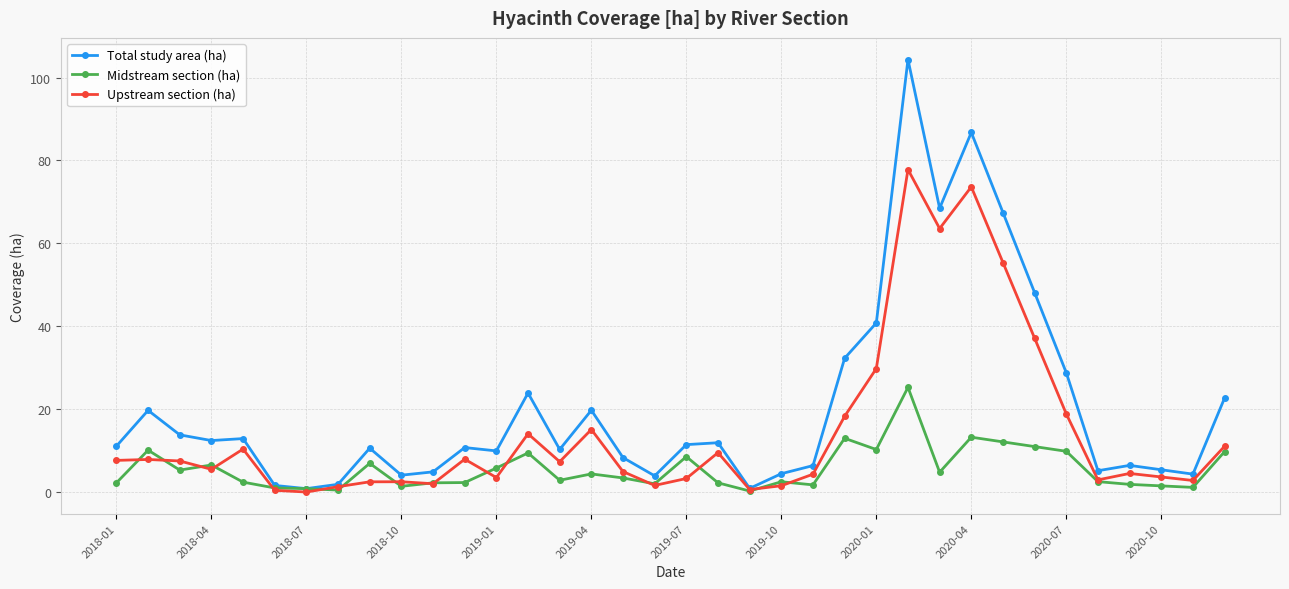

List the series in order of their overall mean, lowest first.

Midstream section (ha), Upstream section (ha), Total study area (ha)